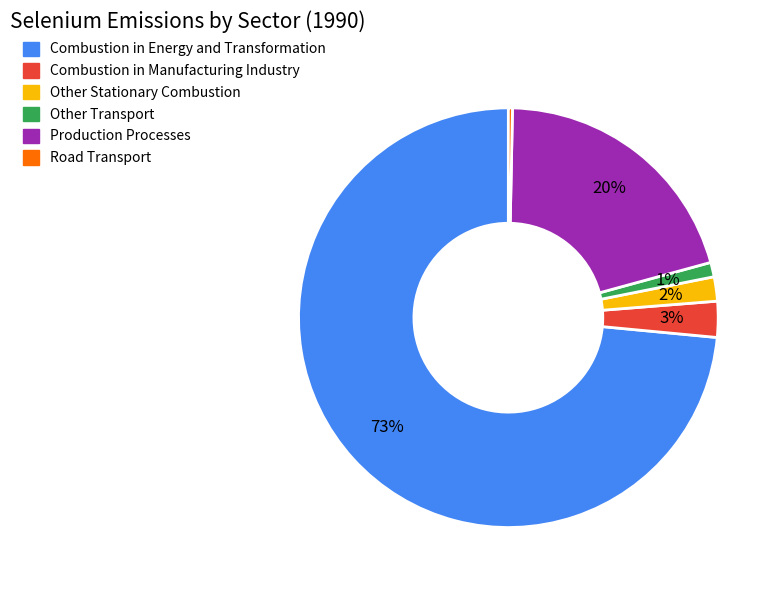

True or false: Combustion in Energy and Transformation accounts for 82% of the total.

False